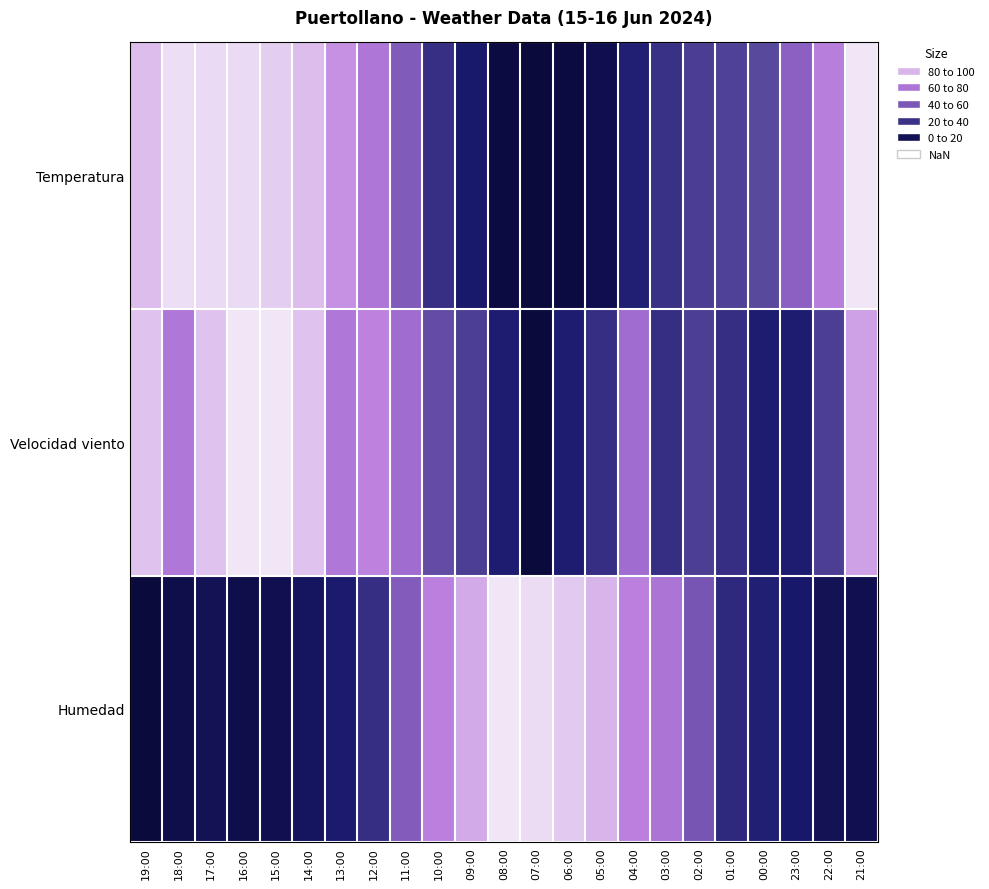

Reading left to right, what are all the values shown in this chart?

Temperatura: 19:00=91.7	18:00=98.3	17:00=97.5	16:00=97.5	15:00=95.0	14:00=91.7	13:00=82.6	12:00=71.1	11:00=52.1	10:00=28.9	09:00=19.0	08:00=2.5	07:00=0.0	06:00=2.5	05:00=7.4	04:00=22.3	03:00=29.8	02:00=35.5	01:00=36.4	00:00=39.7	23:00=56.2	22:00=76.0	21:00=100.0
Velocidad viento: 19:00=92.9	18:00=71.4	17:00=92.9	16:00=100.0	15:00=100.0	14:00=92.9	13:00=71.4	12:00=78.6	11:00=64.3	10:00=42.9	09:00=35.7	08:00=21.4	07:00=0.0	06:00=21.4	05:00=28.6	04:00=64.3	03:00=28.6	02:00=35.7	01:00=28.6	00:00=21.4	23:00=21.4	22:00=35.7	21:00=85.7
Humedad: 19:00=0.0	18:00=6.1	17:00=10.2	16:00=6.1	15:00=8.2	14:00=14.3	13:00=20.4	12:00=28.6	11:00=53.1	10:00=77.6	09:00=87.8	08:00=100.0	07:00=98.0	06:00=93.9	05:00=89.8	04:00=77.6	03:00=69.4	02:00=49.0	01:00=26.5	00:00=22.4	23:00=18.4	22:00=10.2	21:00=8.2